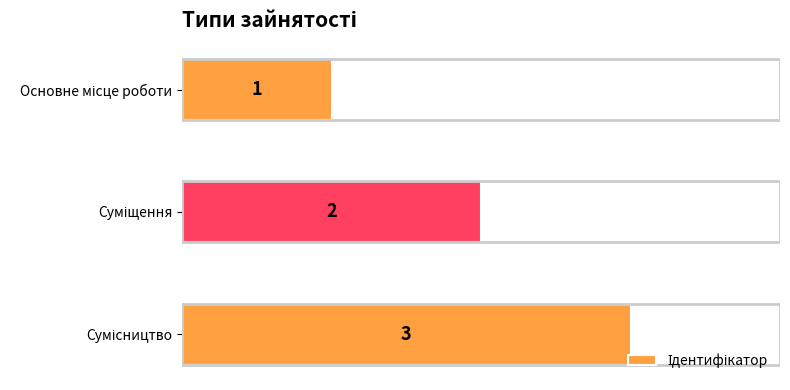

Count the number of categories in the chart.

3